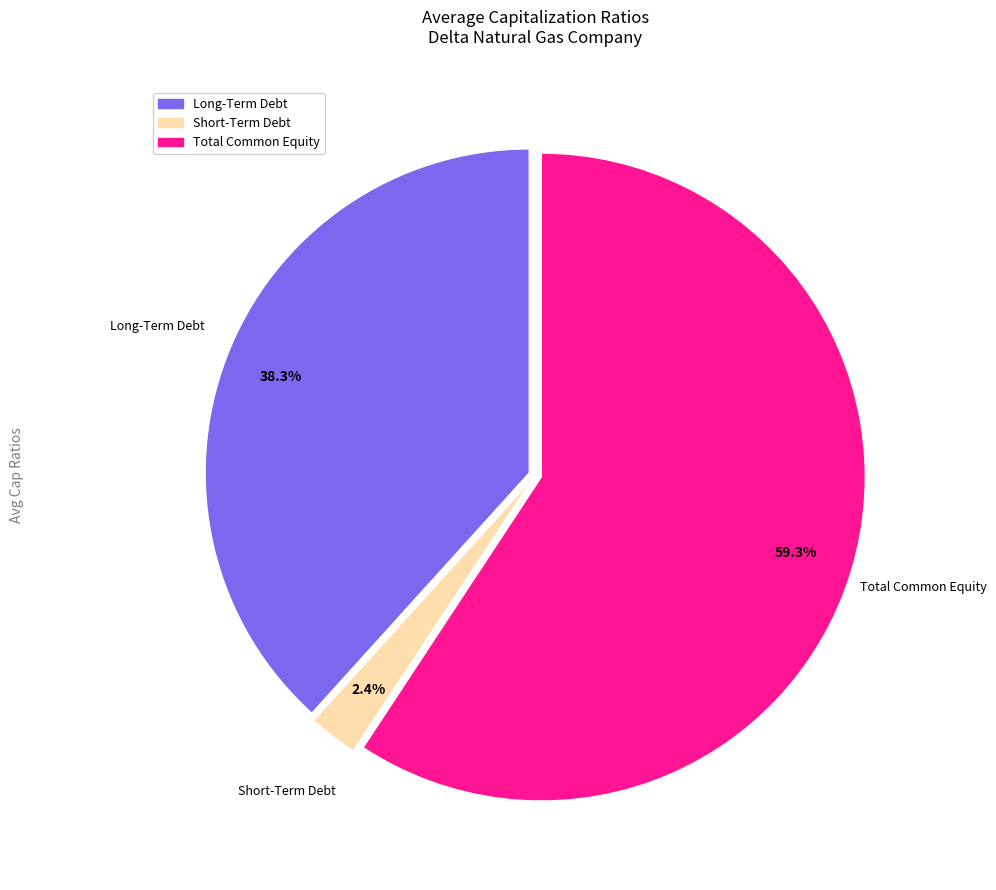

How many segments does this pie chart have?

3